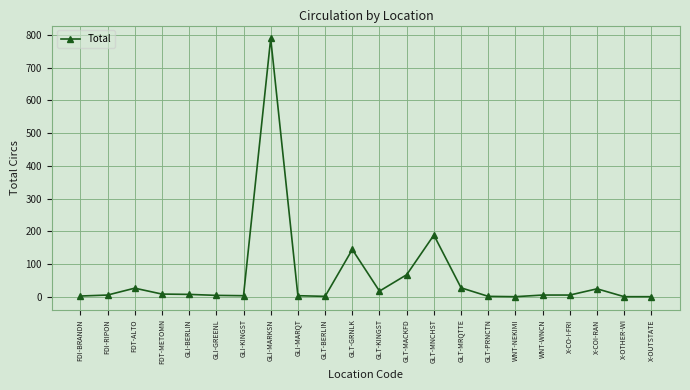

What is the difference between the values at GLT-KINGST and FDI-RIPON?

12